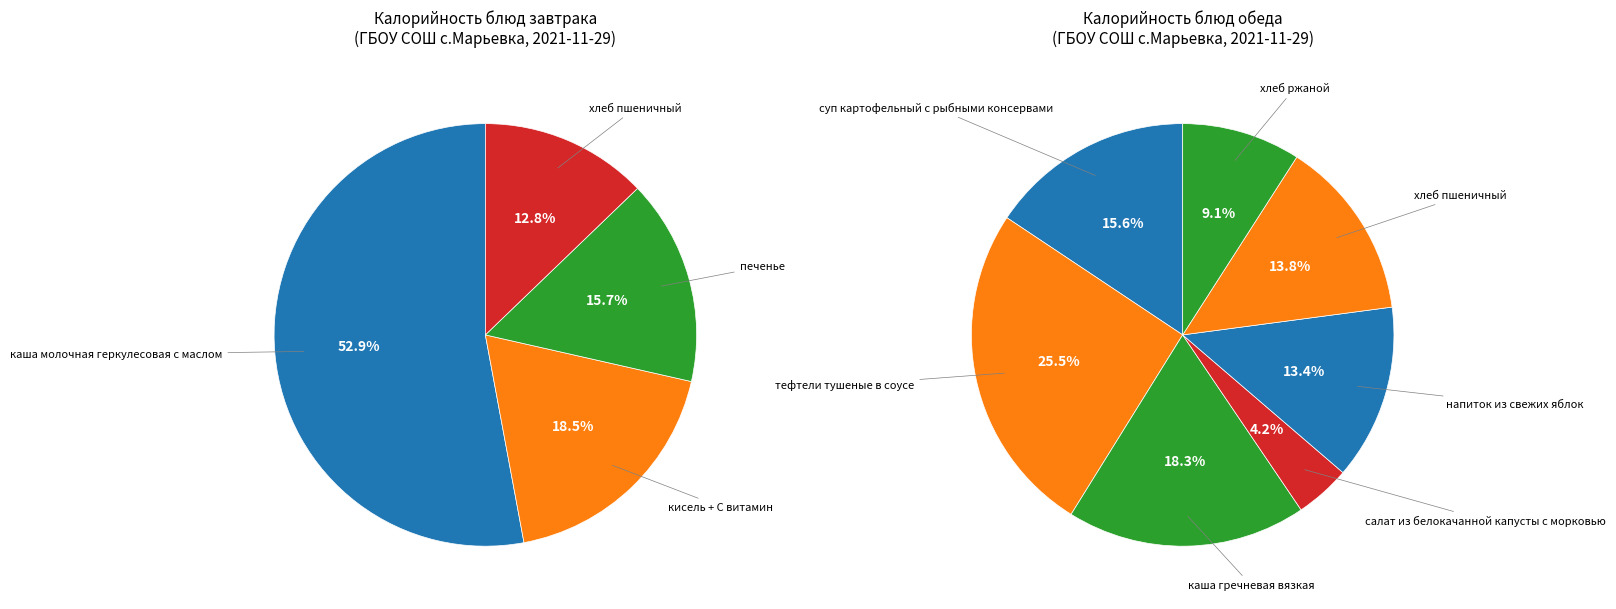

To the nearest percent, what is the difference between the largest and smallest slice percentages?

21%